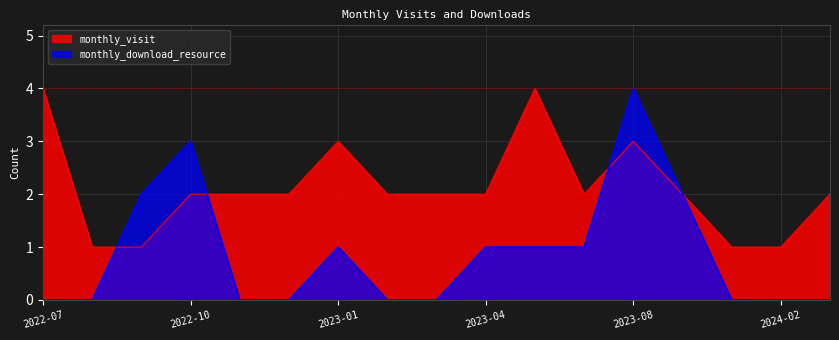

Which series has the largest total across all categories?

monthly_visit